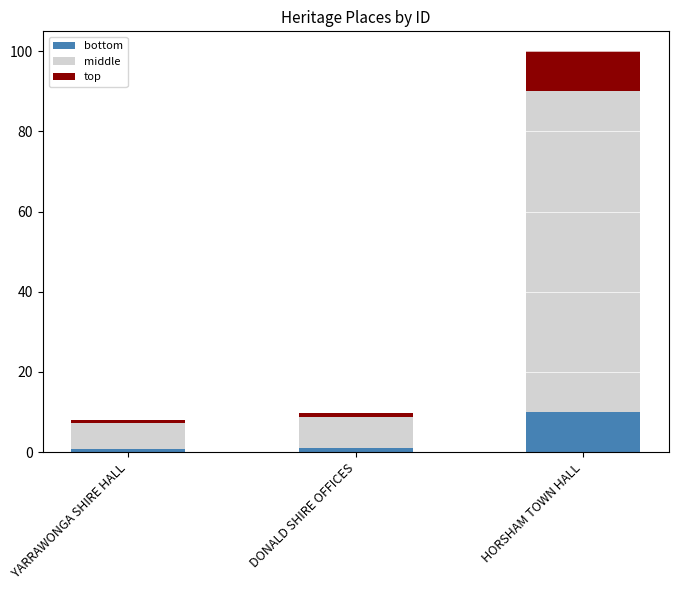

What is the difference between the maximum and minimum values in the bottom series?

9.2